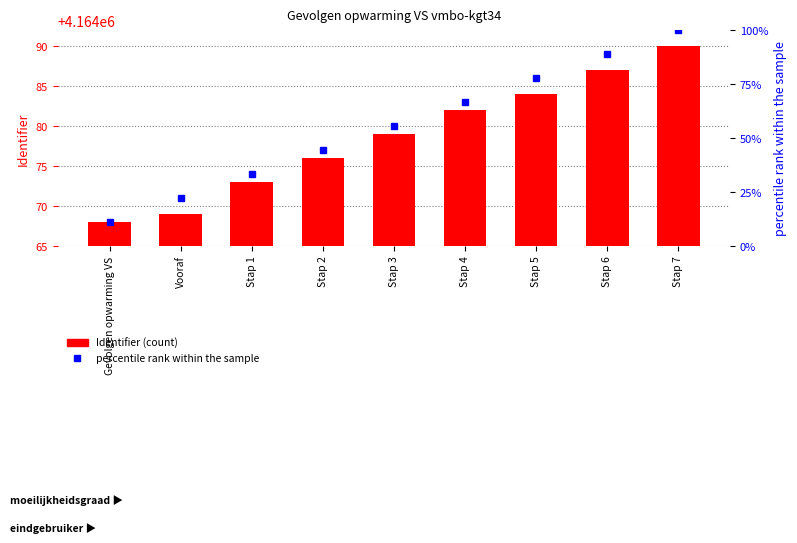

Which series changed the most between Stap 2 and Stap 5?

percentile rank within the sample